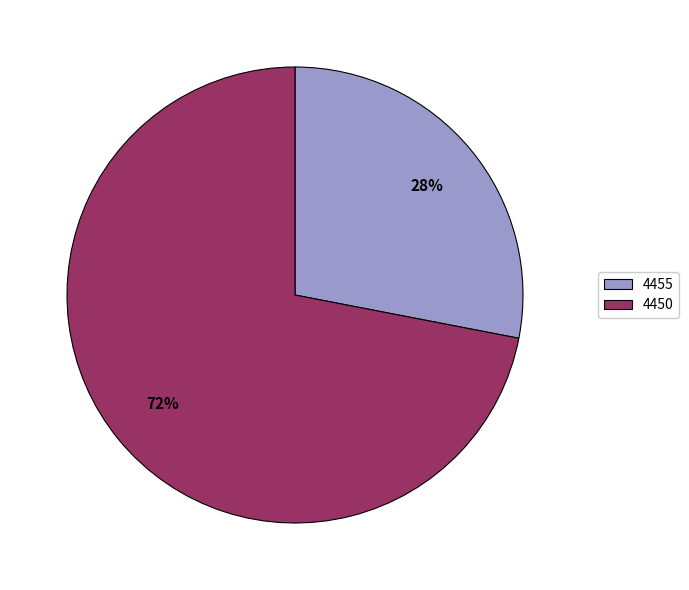

What is the majority slice?

4450